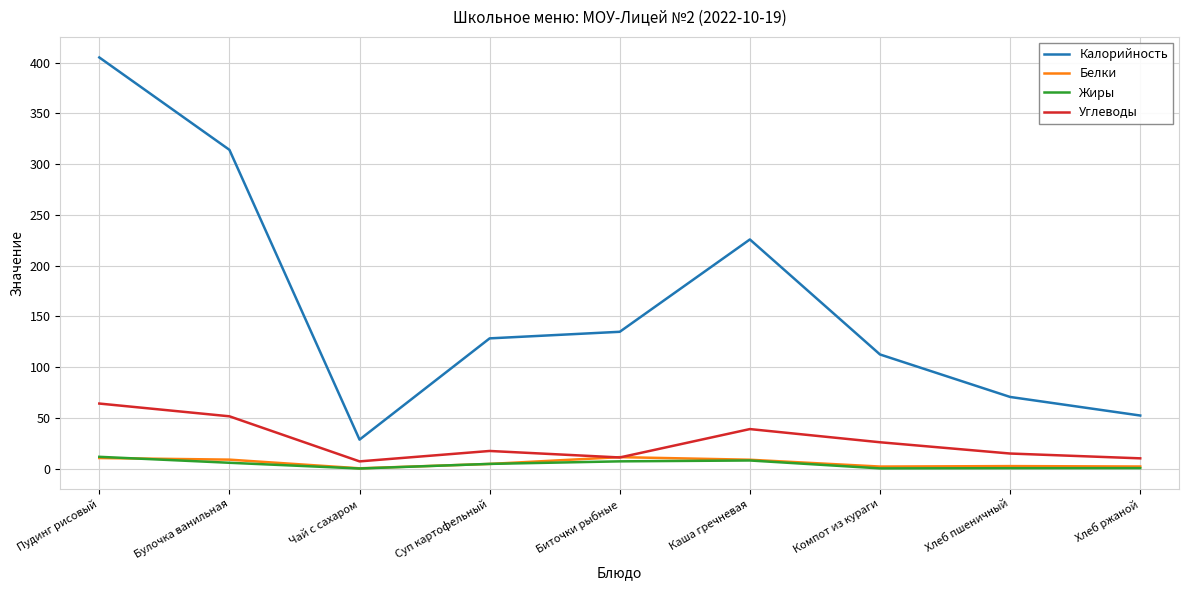

What is the maximum value shown in the chart?

405.0